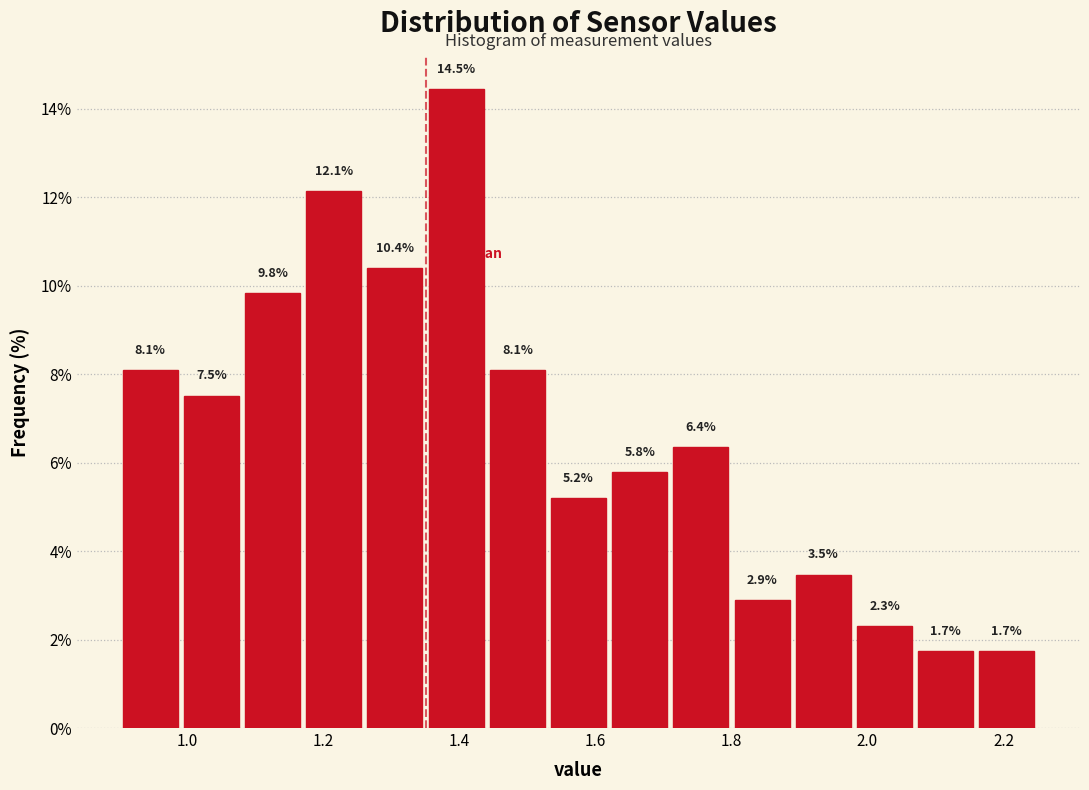

Reading left to right, list every bar in this chart as the range it spans on the x-axis followed by its height. The bar edges are not printed on the chart, so give them approximately, as read against the axis.

0.90 to 0.99: 8.1
0.99 to 1.08: 7.5
1.08 to 1.17: 9.8
1.17 to 1.26: 12.1
1.26 to 1.35: 10.4
1.35 to 1.44: 14.5
1.44 to 1.53: 8.1
1.53 to 1.62: 5.2
1.62 to 1.71: 5.8
1.71 to 1.80: 6.4
1.80 to 1.89: 2.9
1.89 to 1.98: 3.5
1.98 to 2.07: 2.3
2.07 to 2.16: 1.7
2.16 to 2.25: 1.7